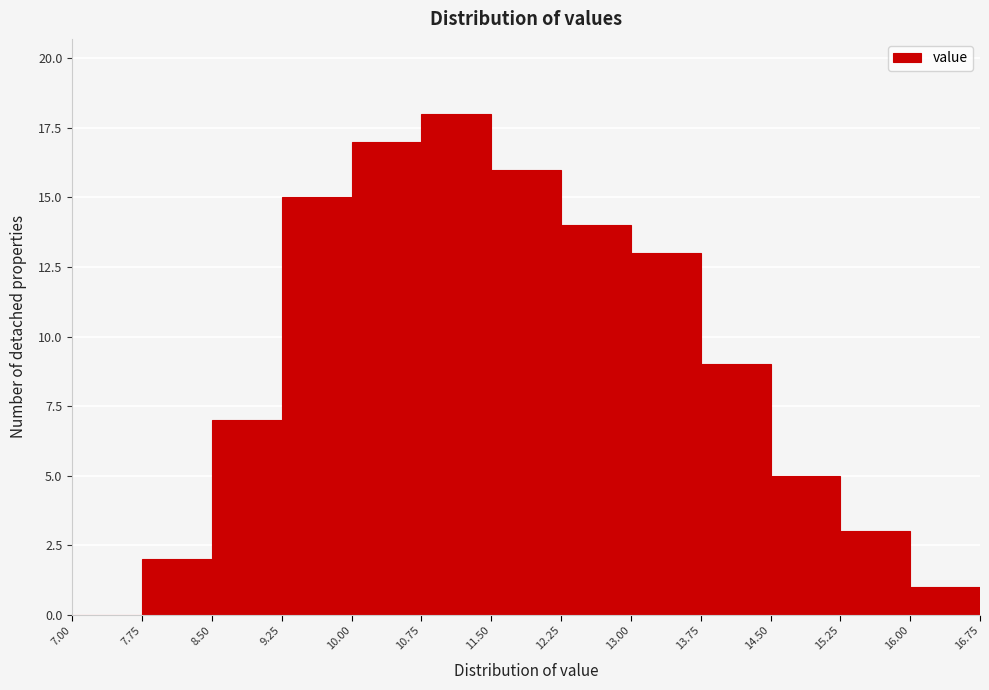

Reading left to right, list every bar in this chart as the range it spans on the x-axis followed by its height. The values are not printed on the chart, so give them approximately, as read against the axis.

7.00 to 7.75: 0
7.75 to 8.50: 2
8.50 to 9.25: 7
9.25 to 10.00: 15
10.00 to 10.75: 17
10.75 to 11.50: 18
11.50 to 12.25: 16
12.25 to 13.00: 14
13.00 to 13.75: 13
13.75 to 14.50: 9
14.50 to 15.25: 5
15.25 to 16.00: 3
16.00 to 16.75: 1